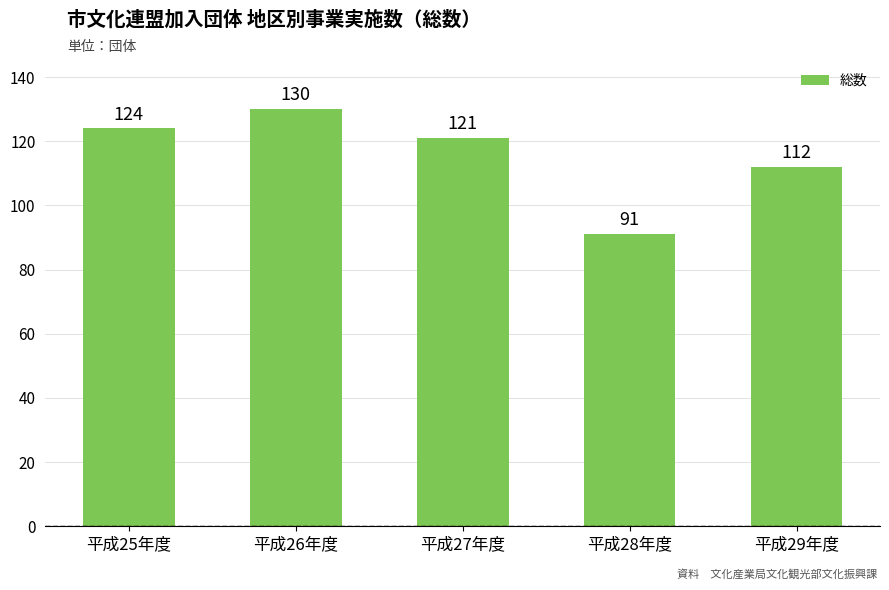

Between 平成29年度 and 平成28年度, which is larger?

平成29年度